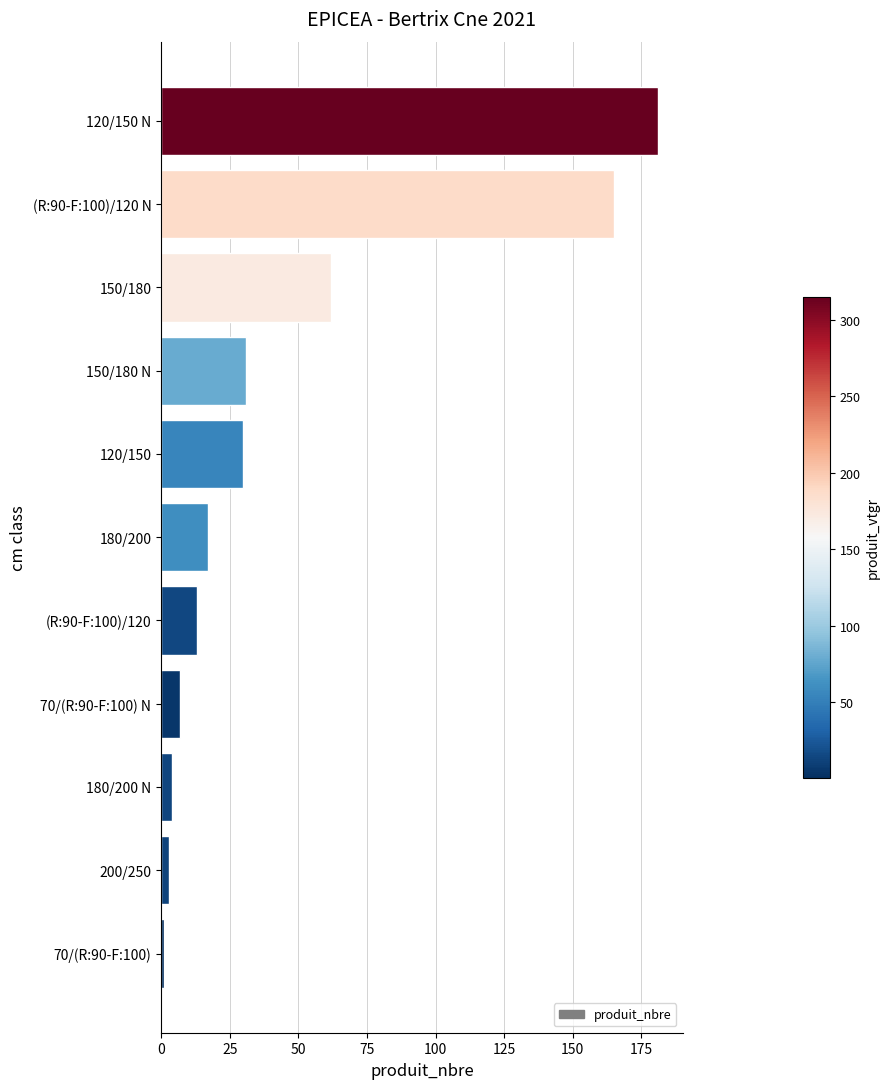

How many values are below 17?

5